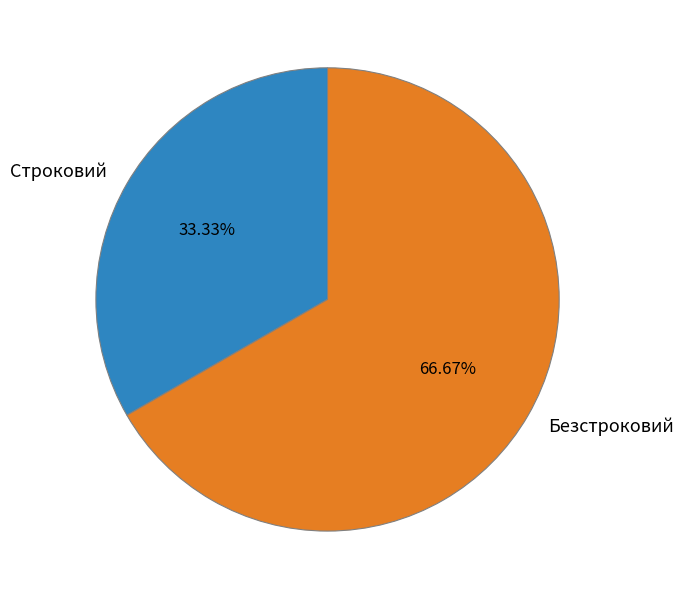

Rank the categories by value from lowest to highest.

Строковий, Безстроковий